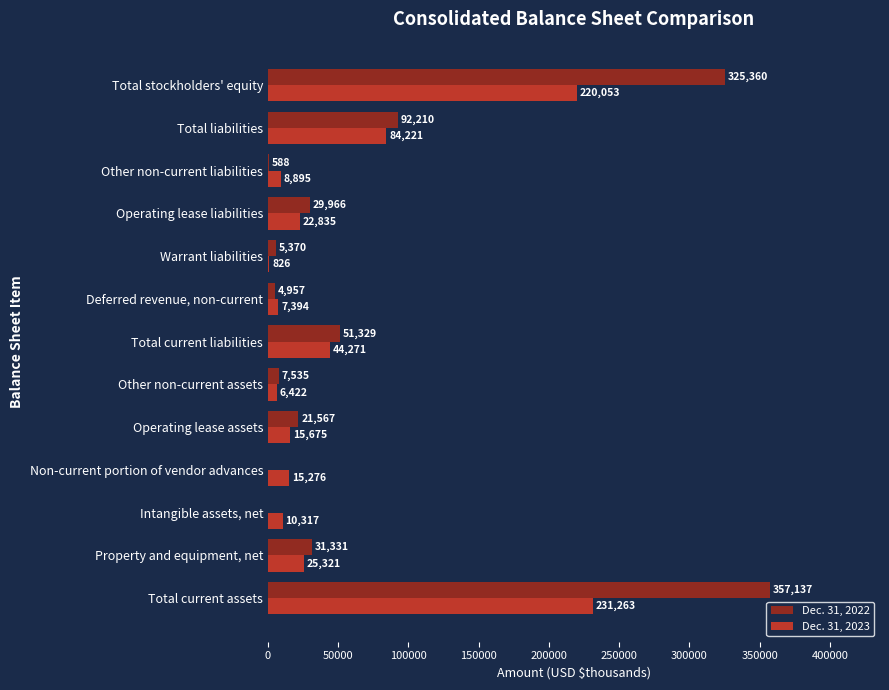

What is the sum of all Dec. 31, 2022 values?

927350